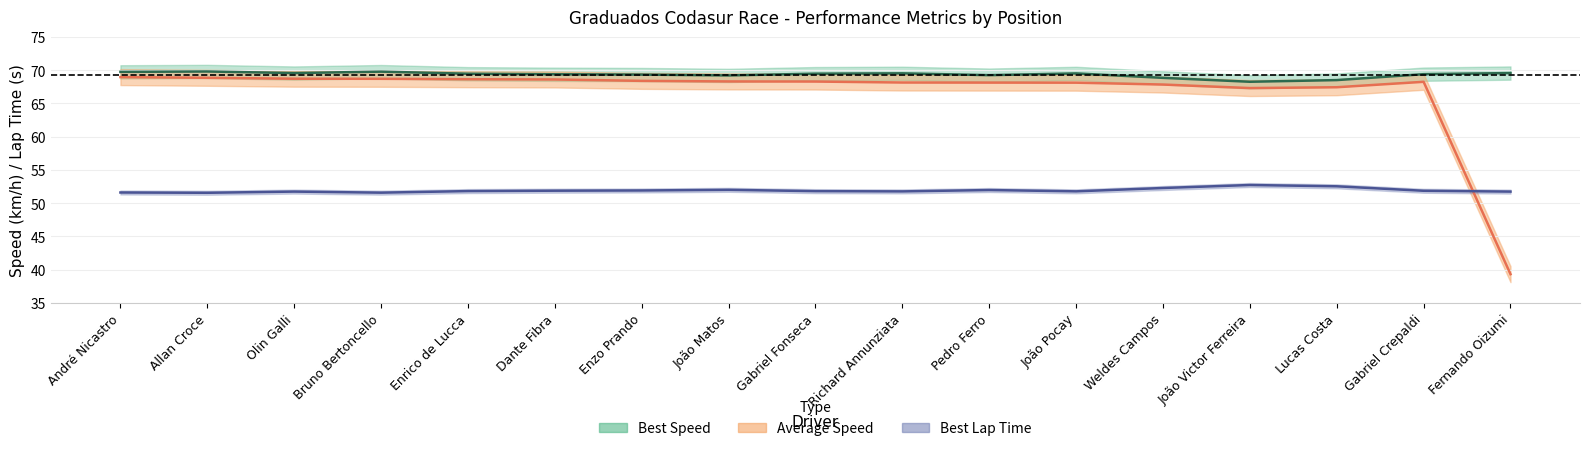

Does the chart display data point markers on the line(s)?

No